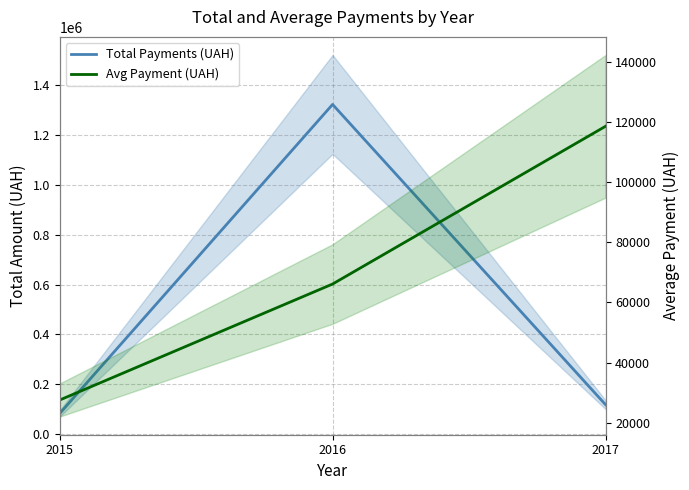

The value of Avg Payment (UAH) at 2015 is 36458.9. True or false?

False